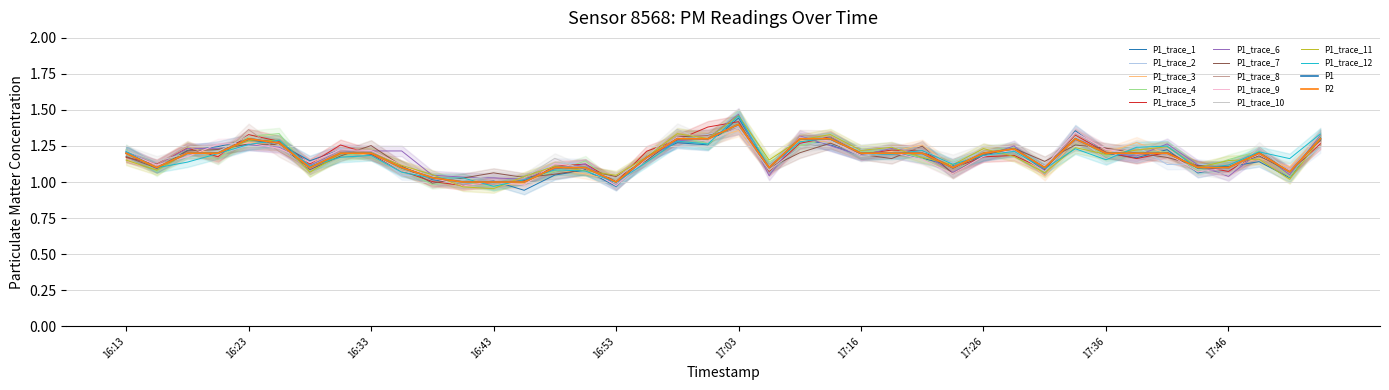

What position from the left is 17:19?

26